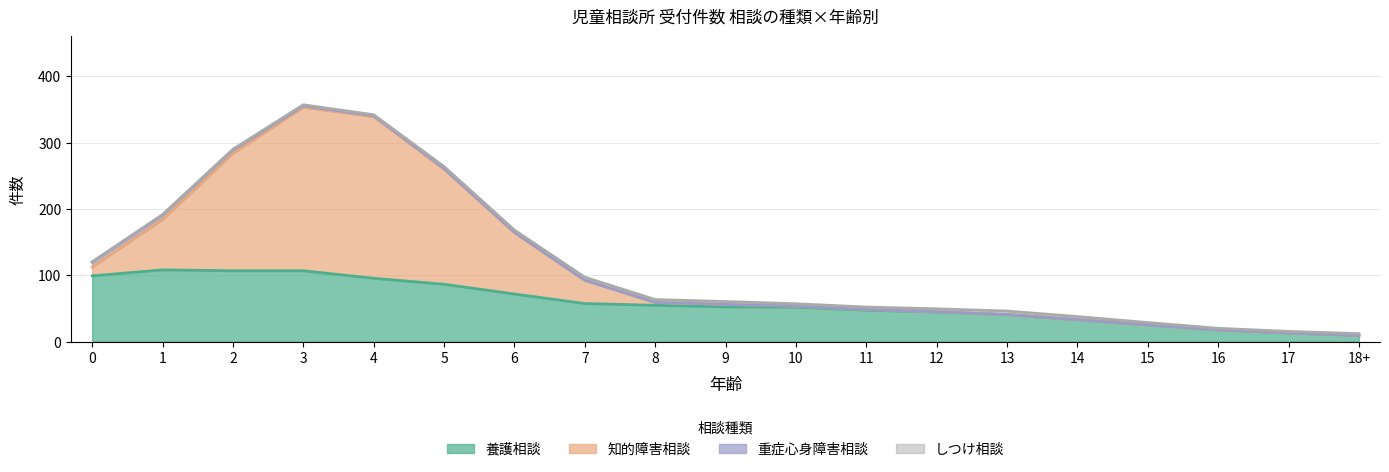

Rank the series at 13 from lowest to highest value.

知的障害相談, 重症心身障害相談, しつけ相談, 養護相談